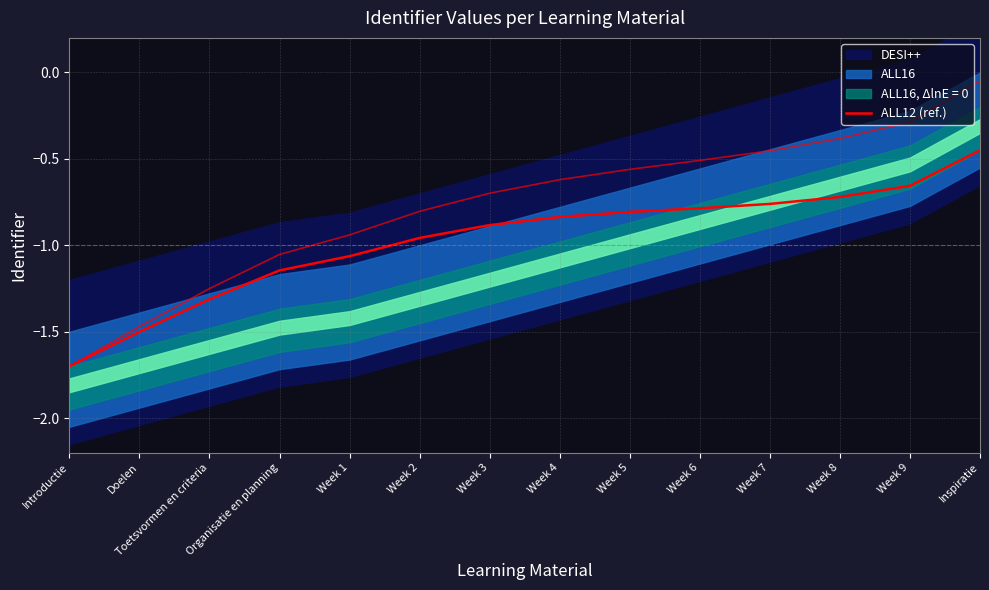

What position from the left is Week 6?

10